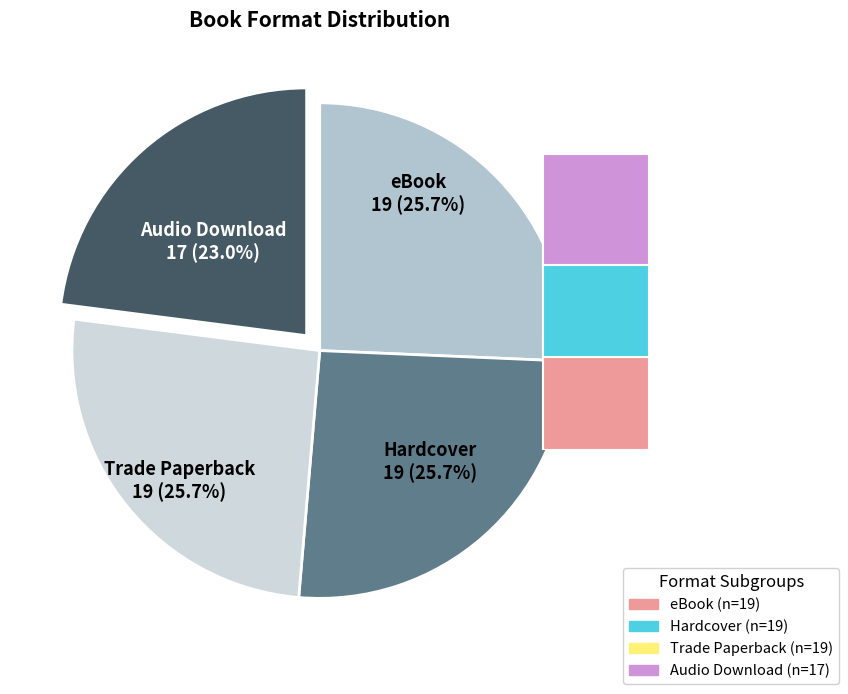

Is there a majority slice in this chart?

No